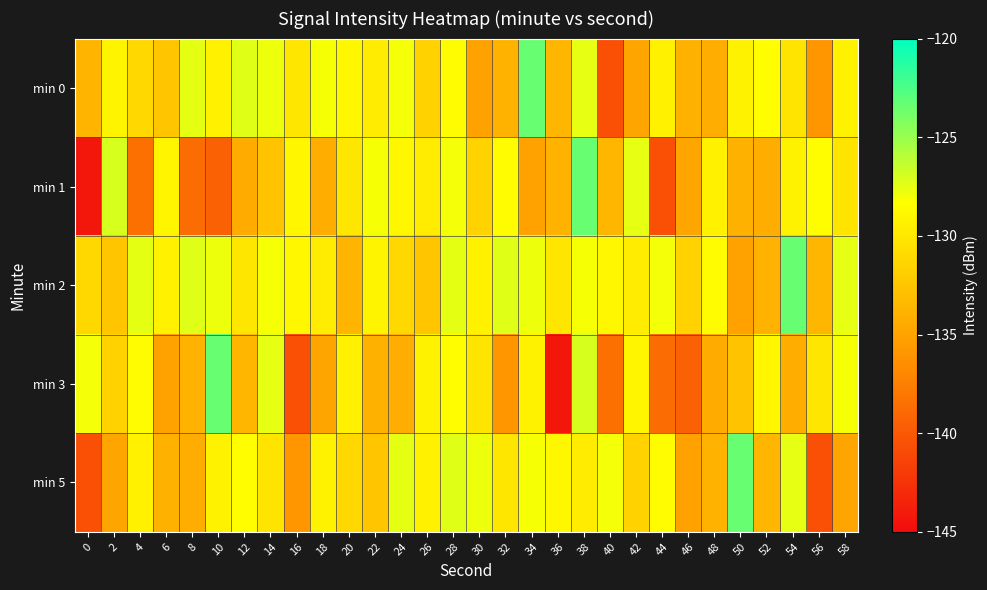

Reading left to right, extract all data points from this chart.

min 0: 0=-133.7	2=-129.1	4=-131.2	6=-132.4	8=-127.5	10=-129.3	12=-127.3	14=-127.8	16=-130.1	18=-128.1	20=-128.9	22=-129.7	24=-128.1	26=-131.6	28=-128.6	30=-135.0	32=-133.9	34=-123.4	36=-133.6	38=-127.6	40=-140.5	42=-134.8	44=-129.3	46=-134.0	48=-134.3	50=-129.2	52=-128.4	54=-130.3	56=-135.9	58=-129.3
min 1: 0=-144.4	2=-127.0	4=-138.5	6=-129.0	8=-138.7	10=-139.5	12=-134.4	14=-132.6	16=-128.9	18=-134.2	20=-130.1	22=-128.1	24=-128.9	26=-129.7	28=-128.1	30=-131.6	32=-128.6	34=-135.0	36=-133.9	38=-123.4	40=-133.6	42=-127.6	44=-140.5	46=-134.8	48=-129.3	50=-134.0	52=-134.3	54=-129.2	56=-128.4	58=-130.3
min 2: 0=-131.2	2=-132.4	4=-127.5	6=-129.3	8=-127.3	10=-127.8	12=-130.1	14=-128.1	16=-128.9	18=-129.7	20=-133.7	22=-129.1	24=-131.2	26=-132.4	28=-127.5	30=-129.3	32=-127.3	34=-127.8	36=-130.1	38=-128.1	40=-128.9	42=-129.7	44=-128.1	46=-131.6	48=-128.6	50=-135.0	52=-133.9	54=-123.4	56=-133.6	58=-127.6
min 3: 0=-128.1	2=-131.6	4=-128.6	6=-135.0	8=-133.9	10=-123.4	12=-133.6	14=-127.6	16=-140.5	18=-134.8	20=-129.3	22=-134.0	24=-134.3	26=-129.2	28=-128.4	30=-130.3	32=-135.9	34=-129.3	36=-144.4	38=-127.0	40=-138.5	42=-129.0	44=-138.7	46=-139.5	48=-134.4	50=-132.6	52=-128.9	54=-134.2	56=-130.1	58=-128.1
min 5: 0=-140.5	2=-134.8	4=-129.3	6=-134.0	8=-134.3	10=-129.2	12=-128.4	14=-130.3	16=-135.9	18=-129.3	20=-131.2	22=-132.4	24=-127.5	26=-129.3	28=-127.3	30=-127.8	32=-130.1	34=-128.1	36=-128.9	38=-129.7	40=-128.1	42=-131.6	44=-128.6	46=-135.0	48=-133.9	50=-123.4	52=-133.6	54=-127.6	56=-140.5	58=-134.8